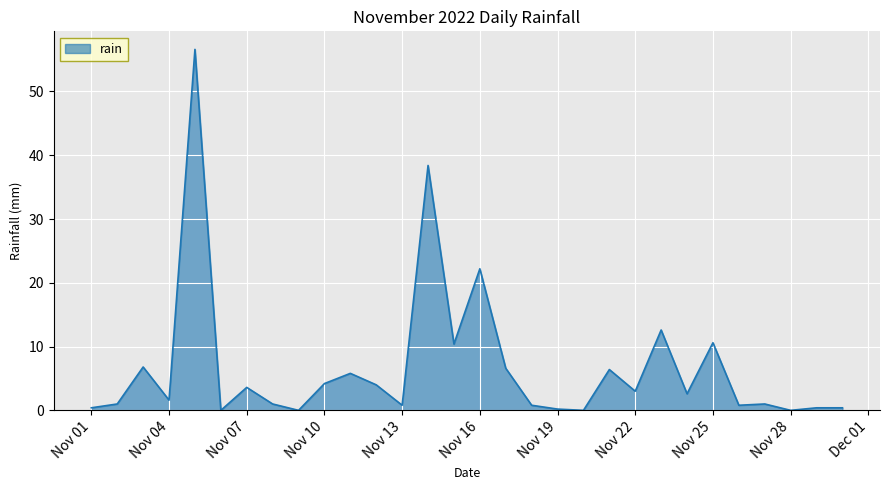

What is the maximum value shown in the chart?

56.6